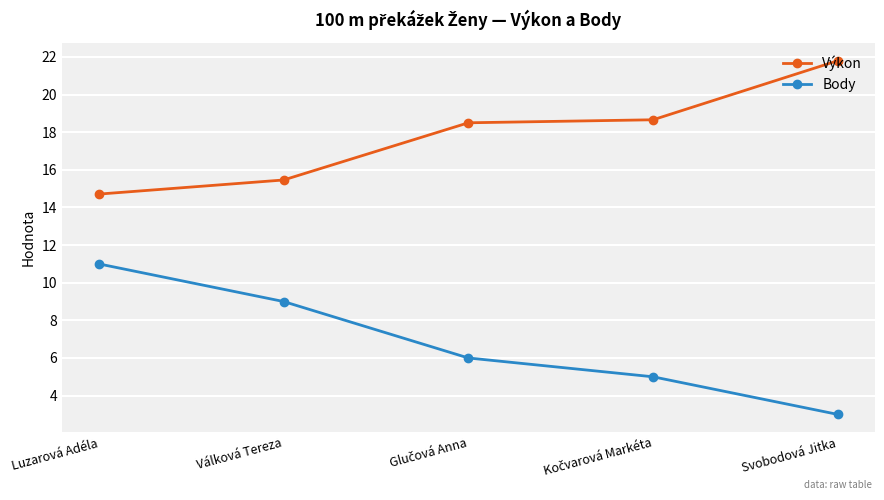

True or false: Výkon and Body intersect in this chart.

False